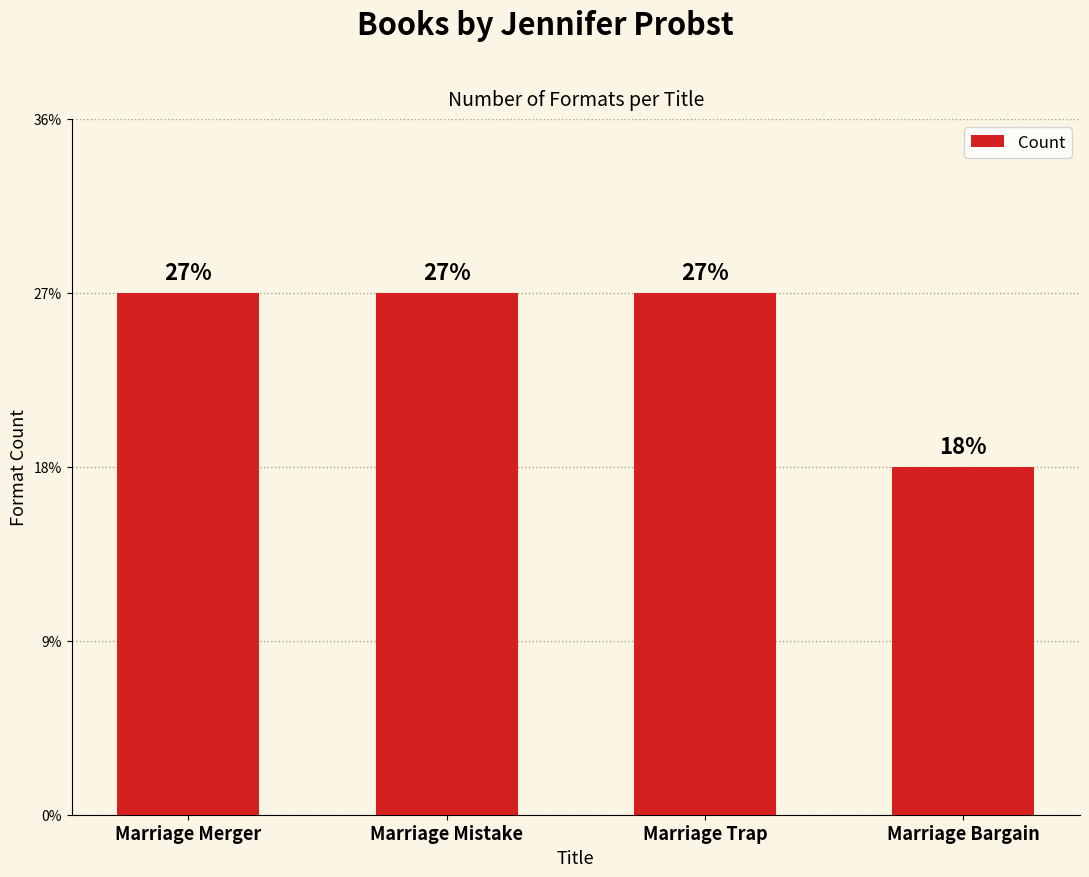

Which label corresponds to the smallest value in the chart?

Marriage Bargain